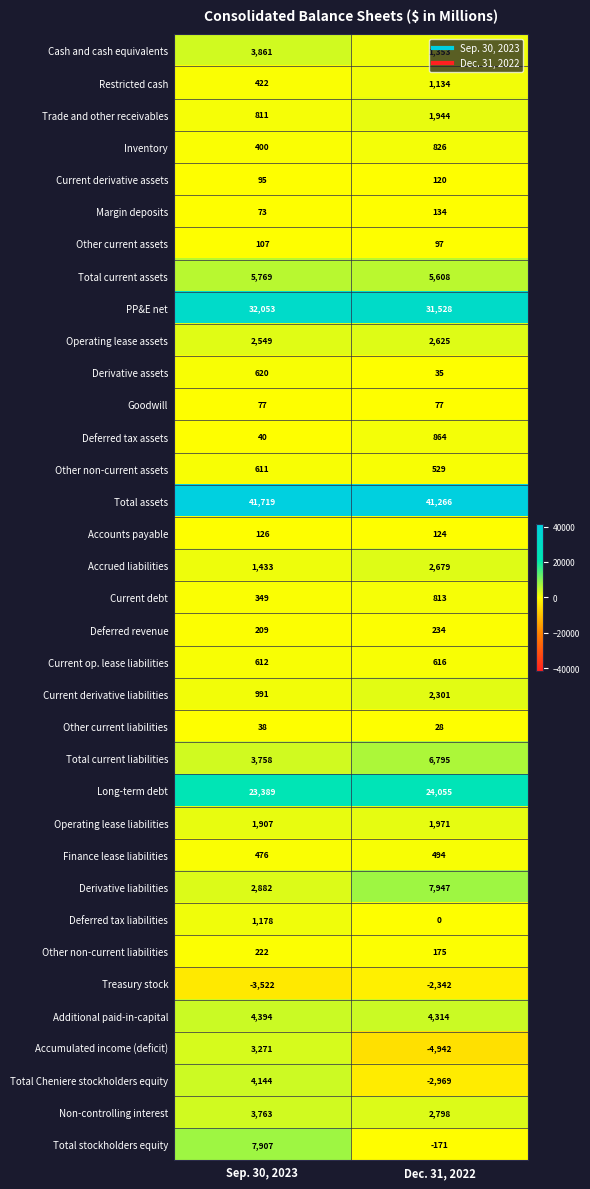

Count the number of categories in the chart.

2